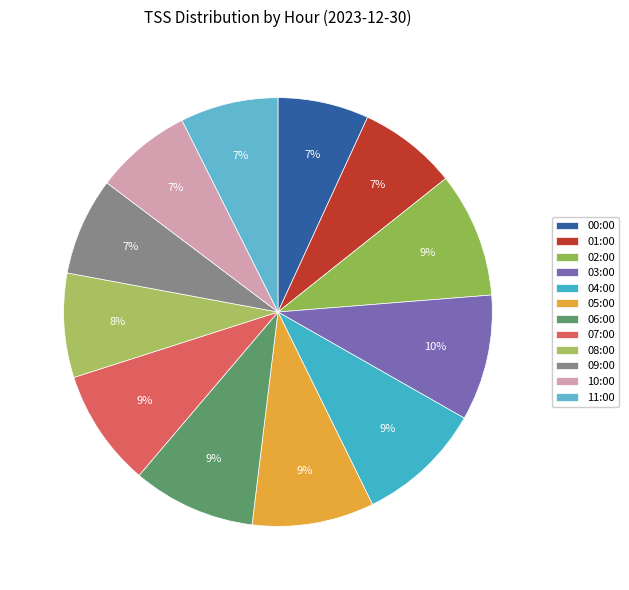

Does 00:00 account for over 50% of the chart?

No